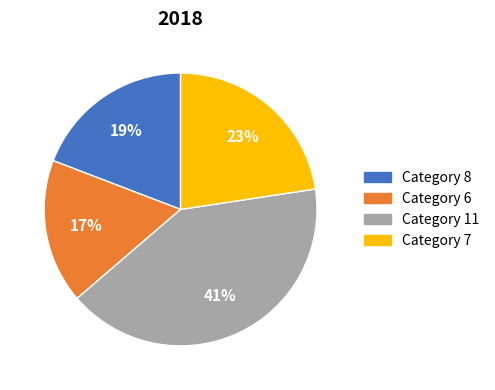

To the nearest percent, what portion does Category 11 represent?

41%